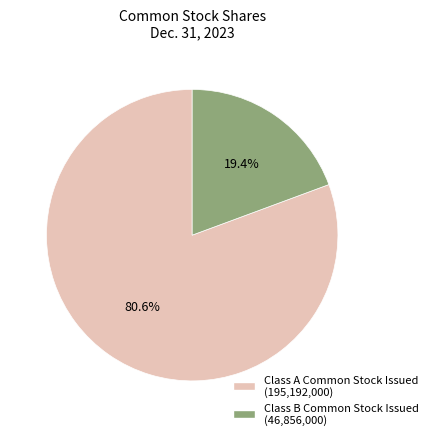

What is the largest slice in the pie chart?

Class A Common Stock Issued (195,192,000)